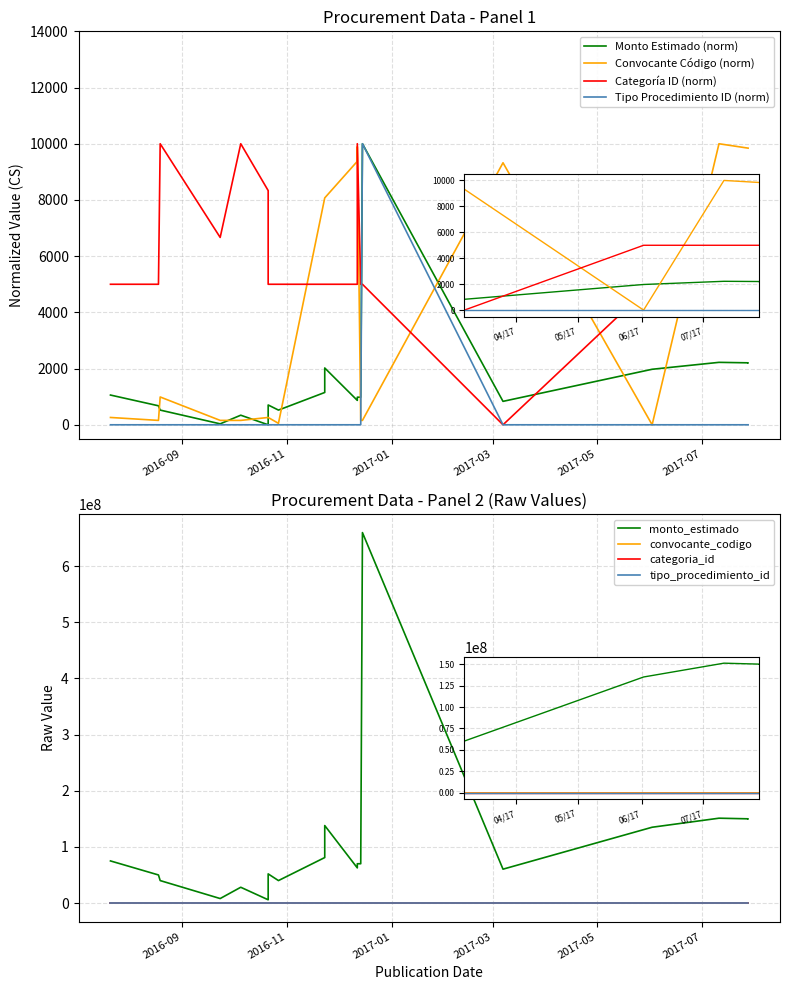

What is the label of the 3rd point from the left?

2016-08-19